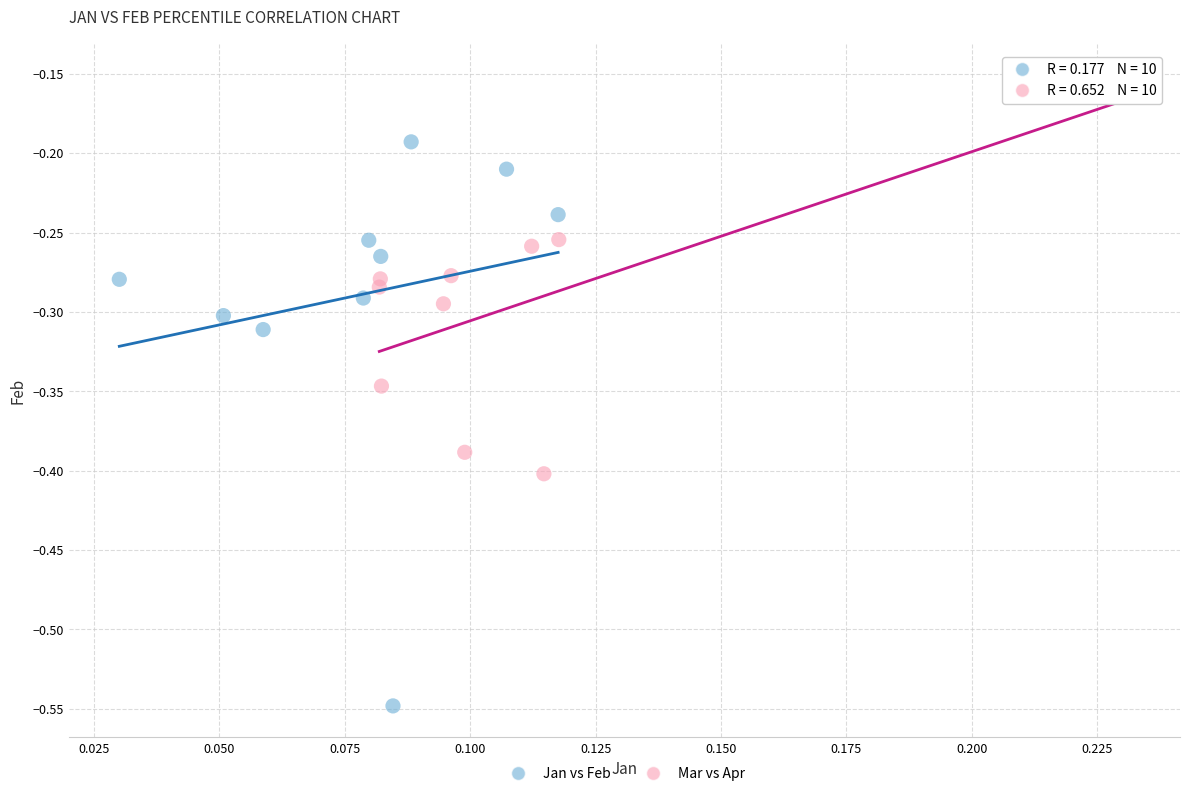

What are all the series names shown in the legend?

Jan vs Feb, Mar vs Apr